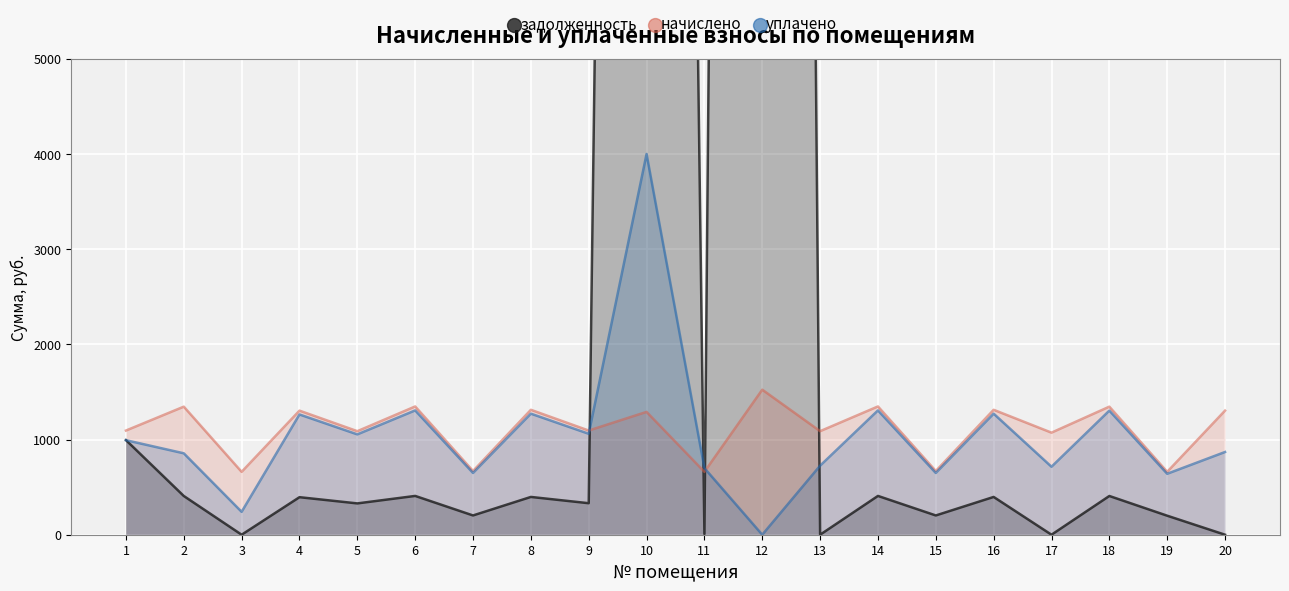

Reading left to right, list all the values displayed in this chart.

задолженность: 1=994.0	2=406.9	3=0.0	4=394.3	5=329.0	6=407.6	7=202.5	8=396.9	9=331.0	10=45506.0	11=7.4	12=67128.7	13=0.0	14=407.6	15=202.5	16=396.9	17=0.0	18=406.9	19=199.8	20=0.0
начислено: 1=1094.4	2=1345.4	3=660.6	4=1303.6	5=1087.8	6=1347.6	7=669.4	8=1312.4	9=1094.4	10=1290.4	11=660.6	12=1523.8	13=1087.8	14=1347.6	15=669.4	16=1312.4	17=1072.4	18=1345.4	19=660.6	20=1303.6
уплачено: 1=993.0	2=855.4	3=240.6	4=1263.3	5=1054.2	6=1306.0	7=648.7	8=1271.9	9=1060.6	10=4000.0	11=700.0	12=0.0	13=725.2	14=1306.0	15=648.7	16=1271.9	17=714.3	18=1303.9	19=640.2	20=869.1